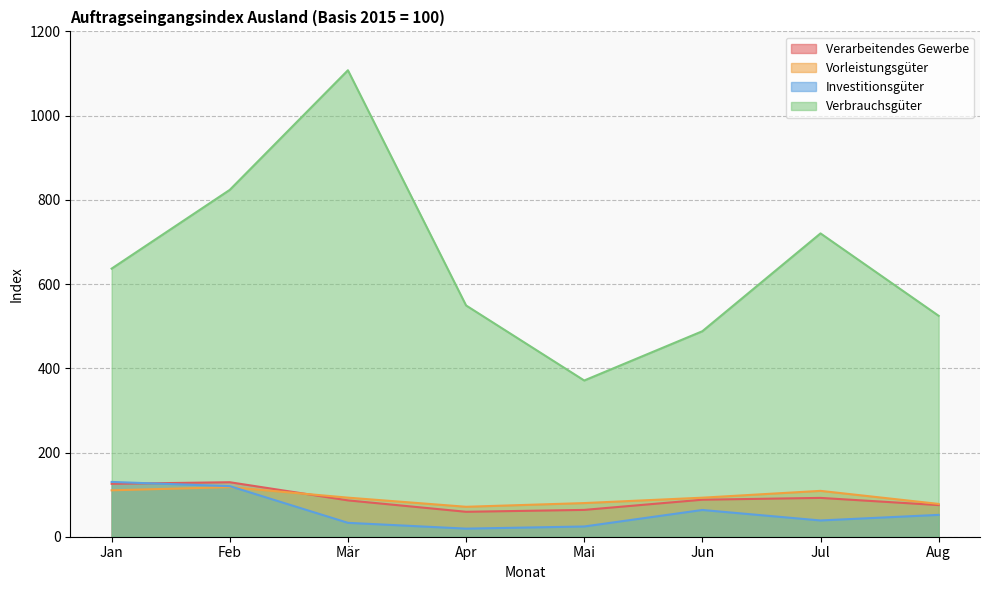

What is the difference between the highest and lowest values at Jul?

681.7